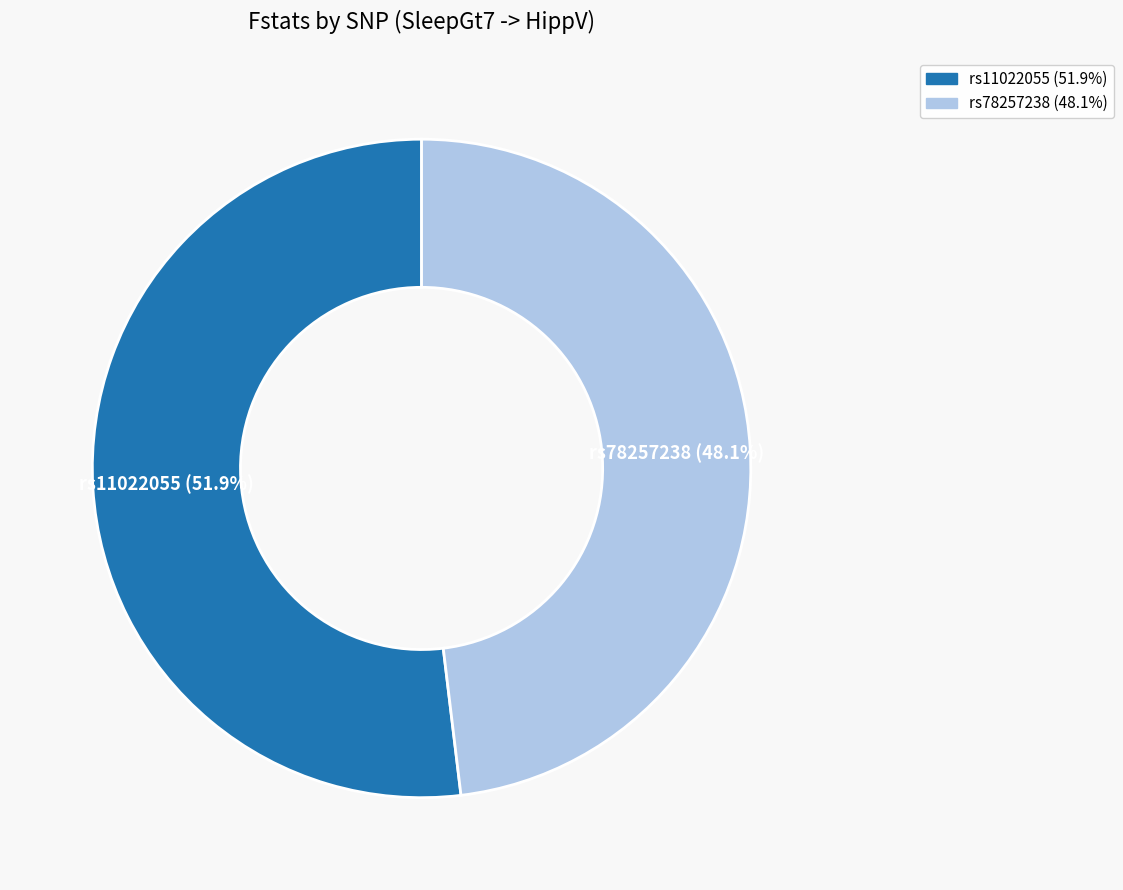

Is it true that rs11022055 is 52% of the pie?

True